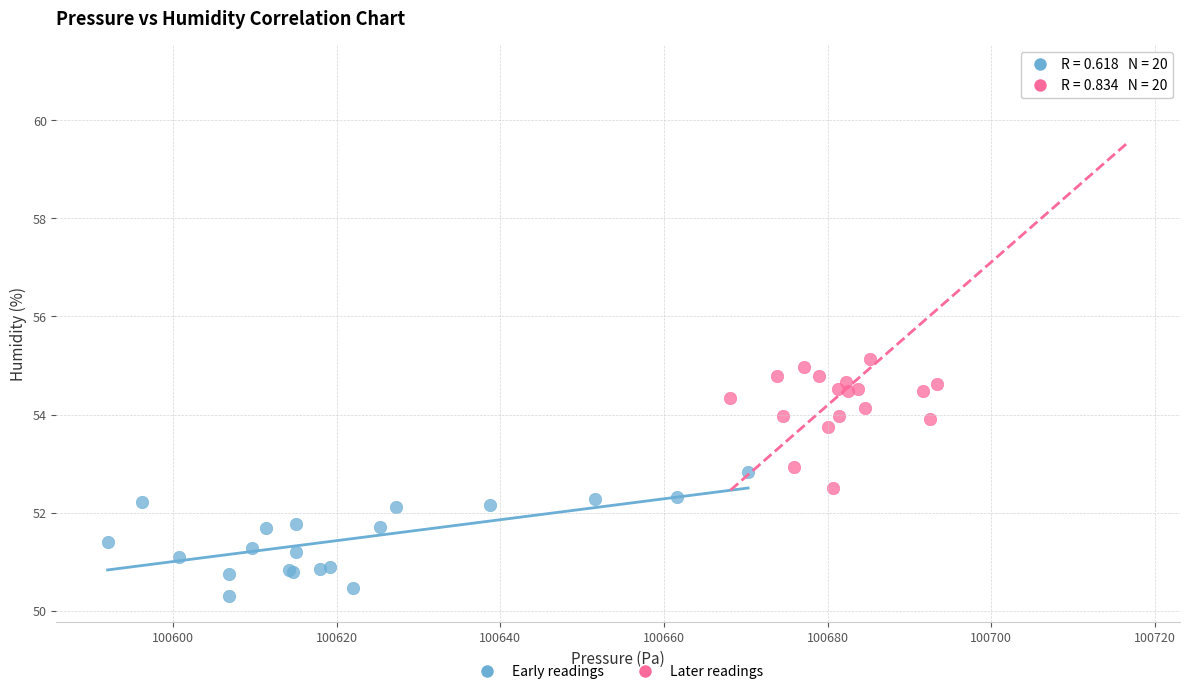

Which series reaches the maximum Y coordinate?

Later readings